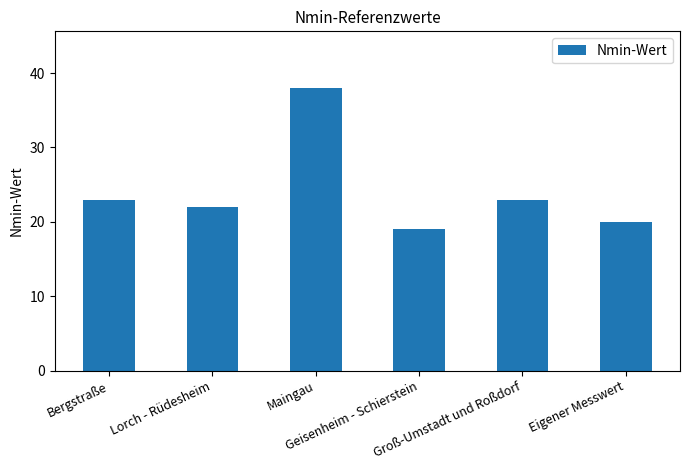

What position from the left is Bergstraße?

1